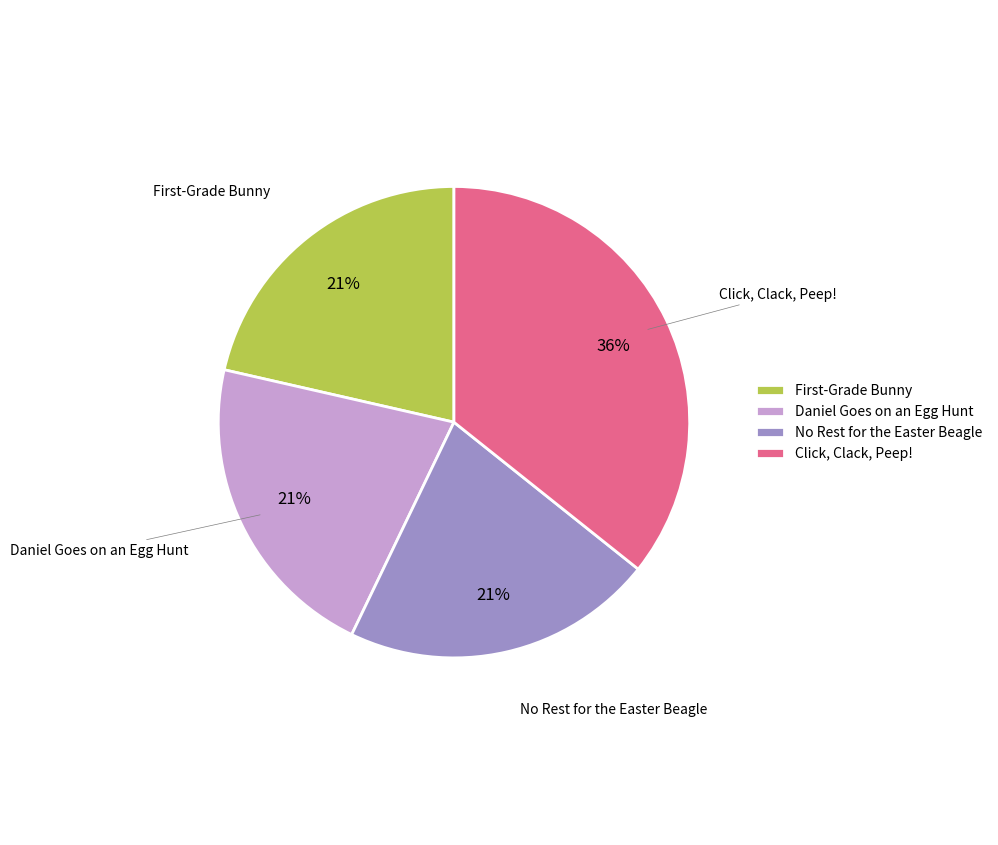

To the nearest percent, what portion does Daniel Goes on an Egg Hunt represent?

21%